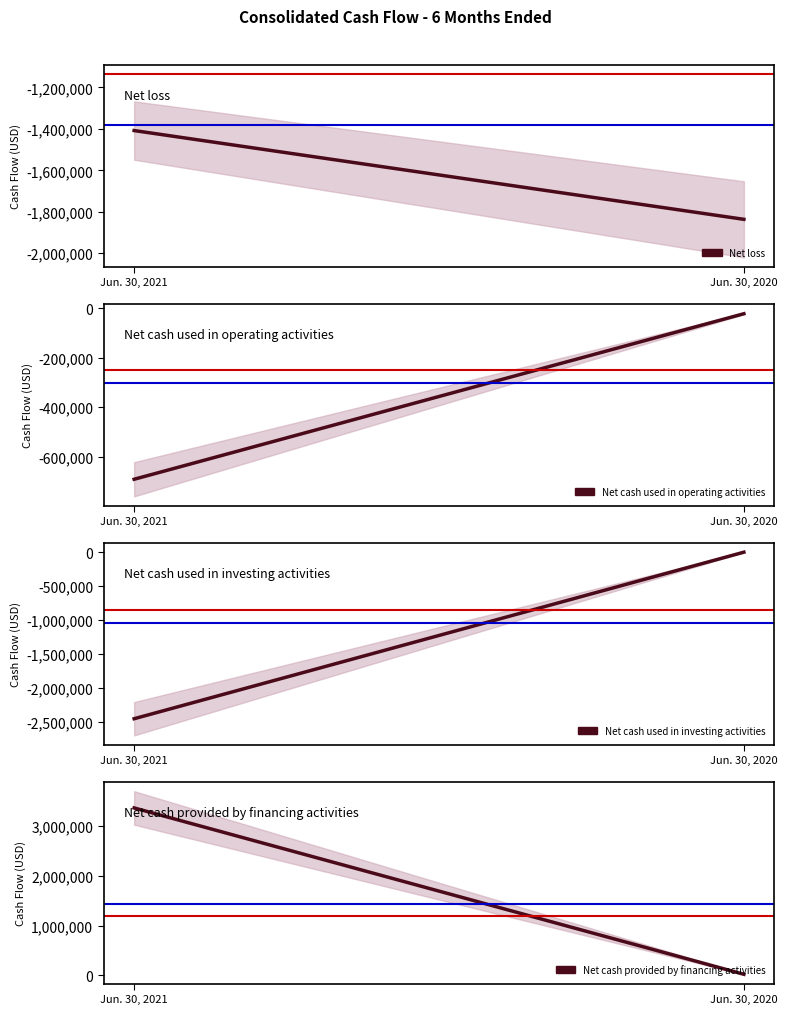

Which category has the lowest value in the Net cash used in investing activities series?

Jun. 30, 2021